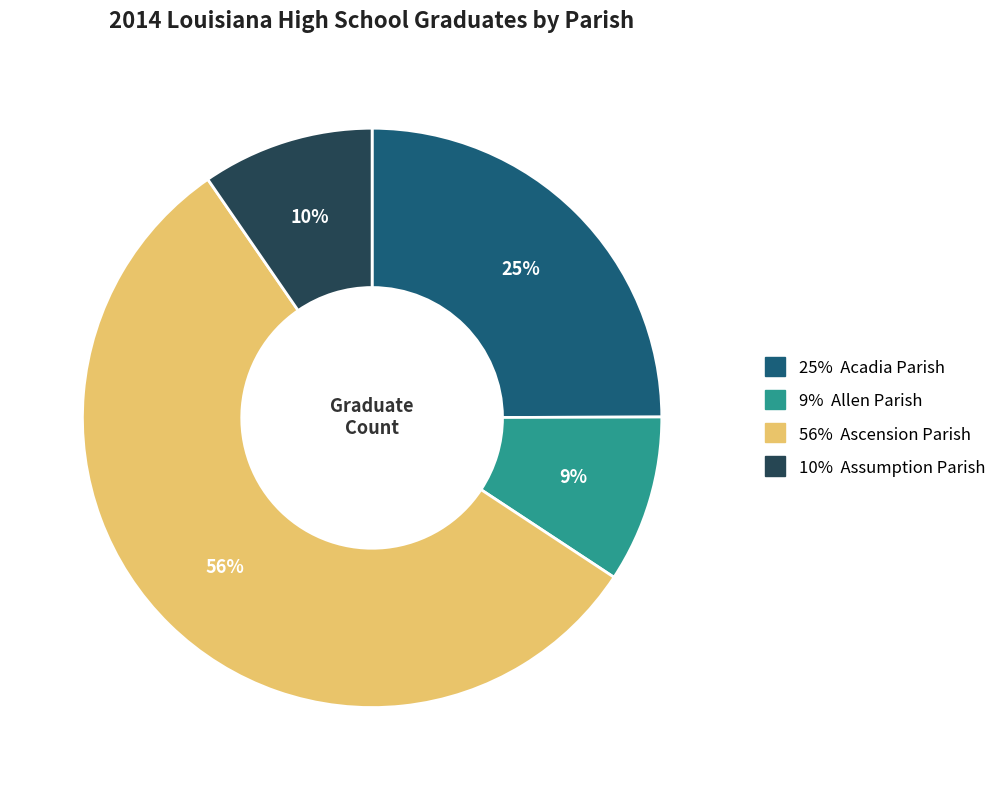

To the nearest percent, what is the difference between the largest and smallest slice percentages?

47%